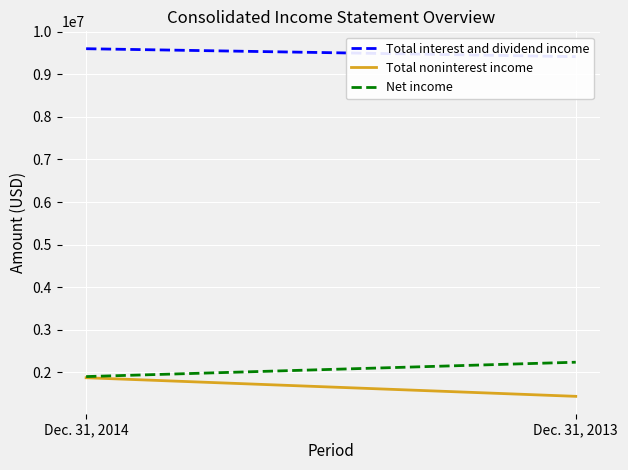

True or false: Total noninterest income has a value of 1876634 at Dec. 31, 2014.

True